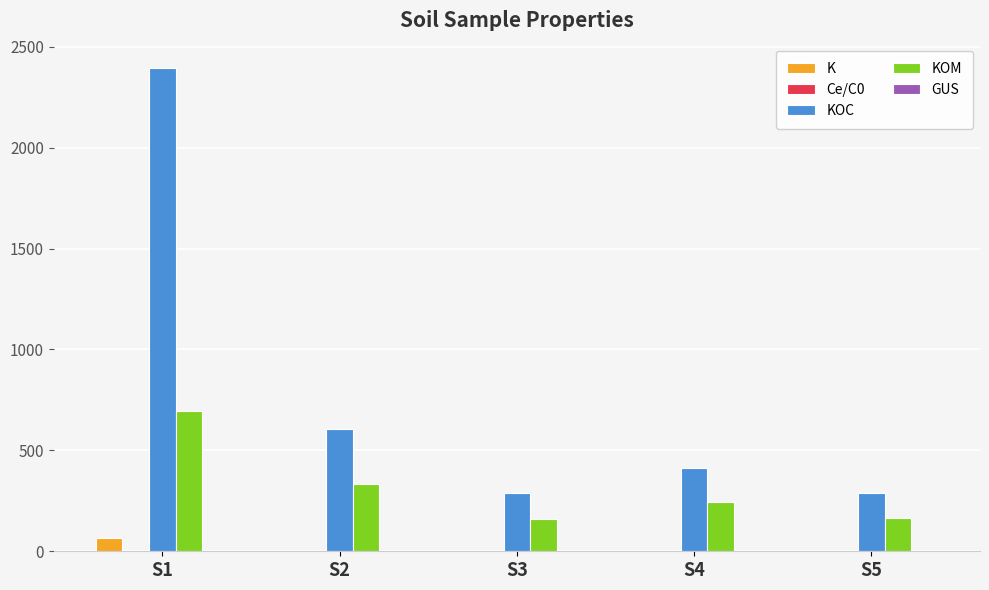

Where is KOC nearest to the value 1342?

S2